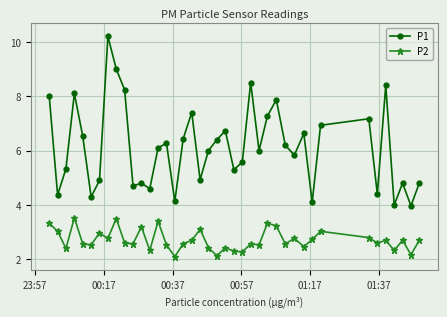

Which series has the largest total across all categories?

P1